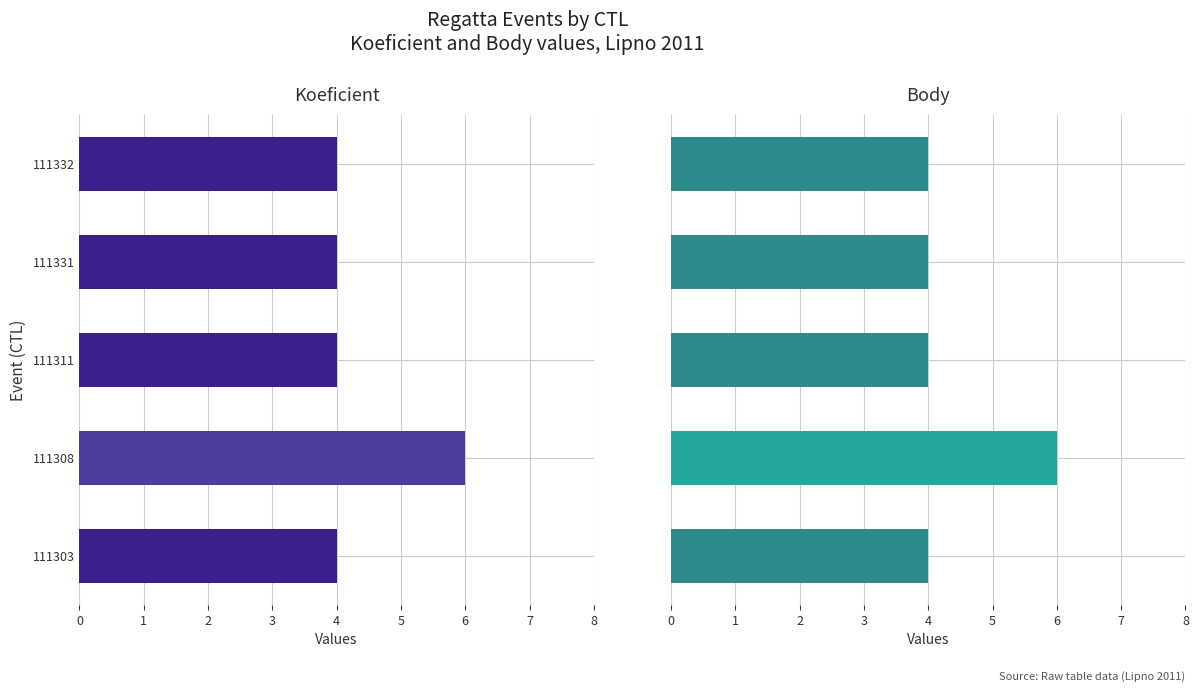

Which series changed the most between 111308 and 111332?

Koeficient